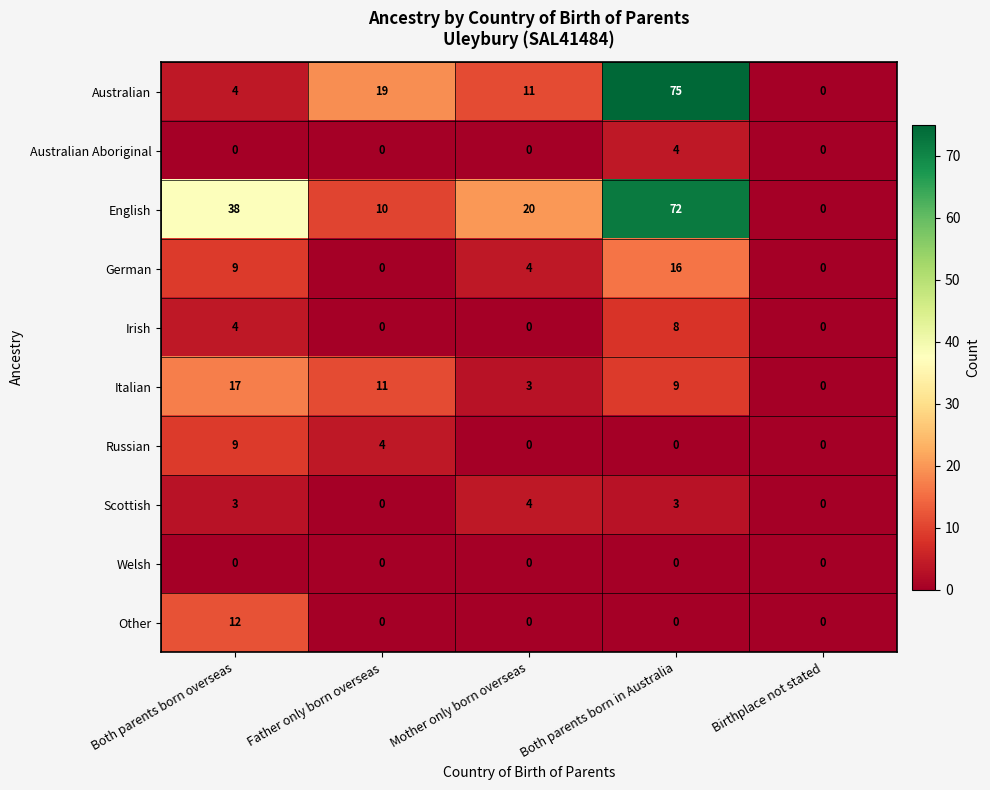

Where is Australian nearest to the value 37?

Father only born overseas